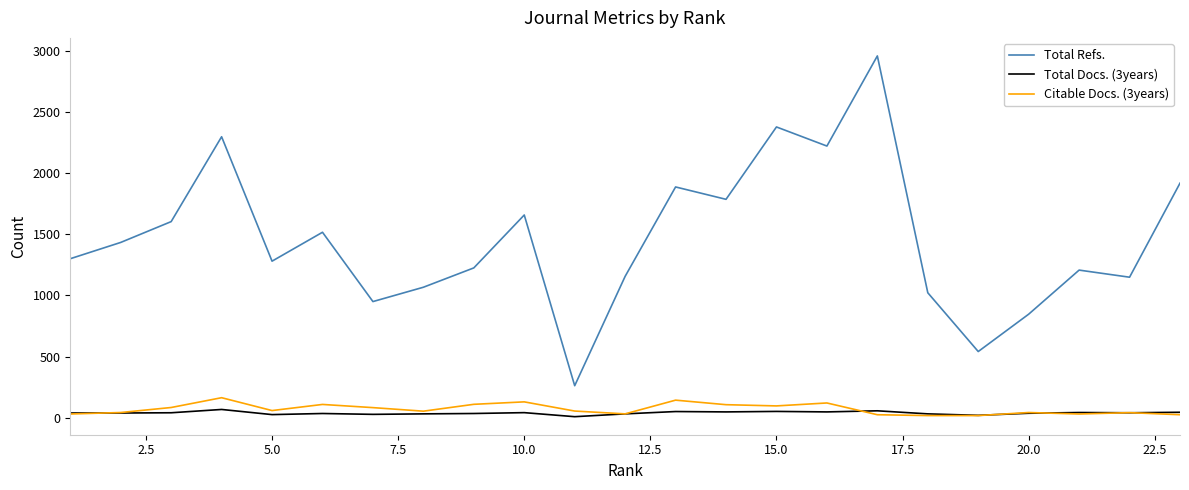

What is the greatest value displayed?

2956